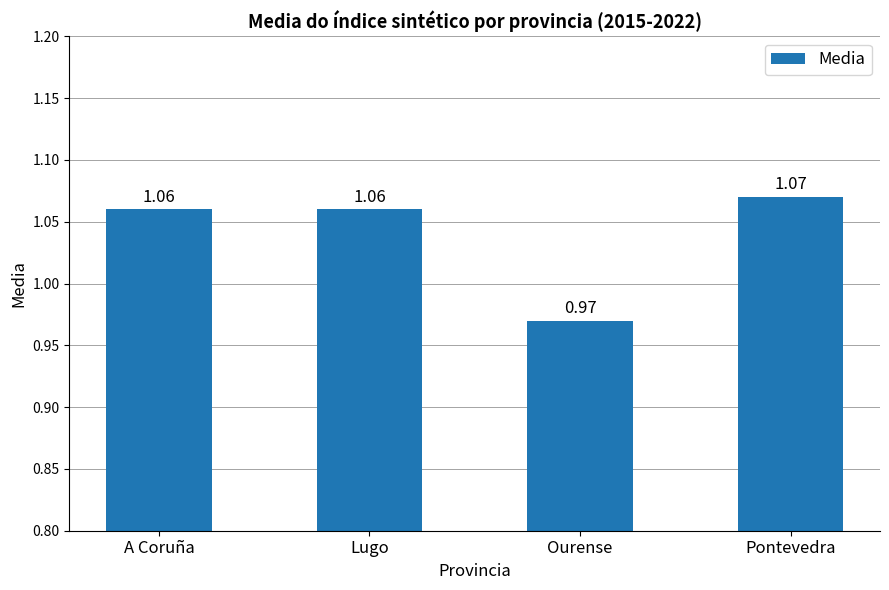

What is the difference between the maximum and minimum values?

0.1